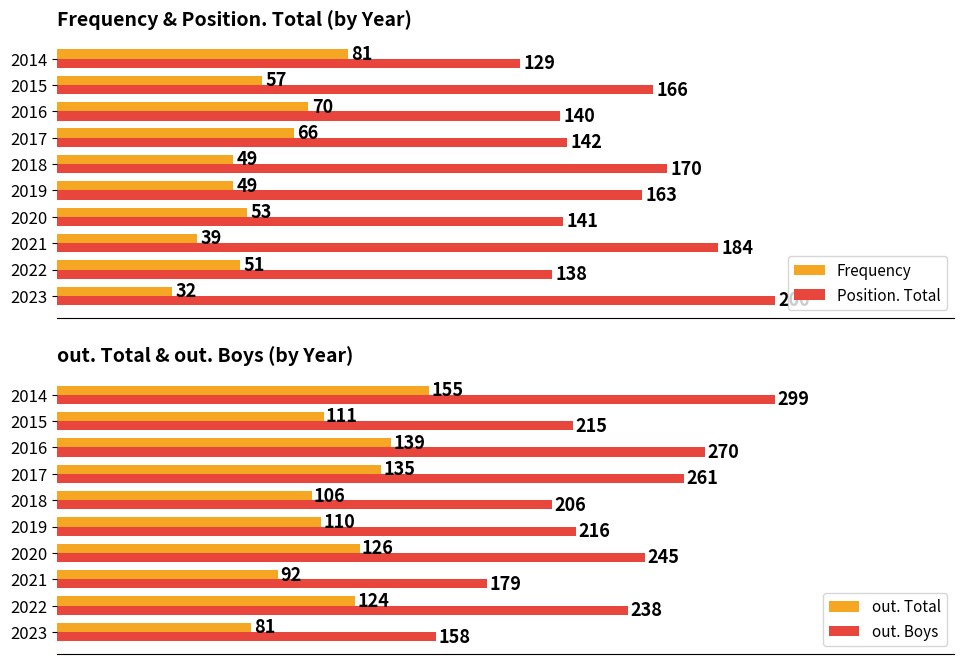

List the labels in order of out. Boys value, smallest first.

2023, 2021, 2018, 2015, 2019, 2022, 2020, 2017, 2016, 2014